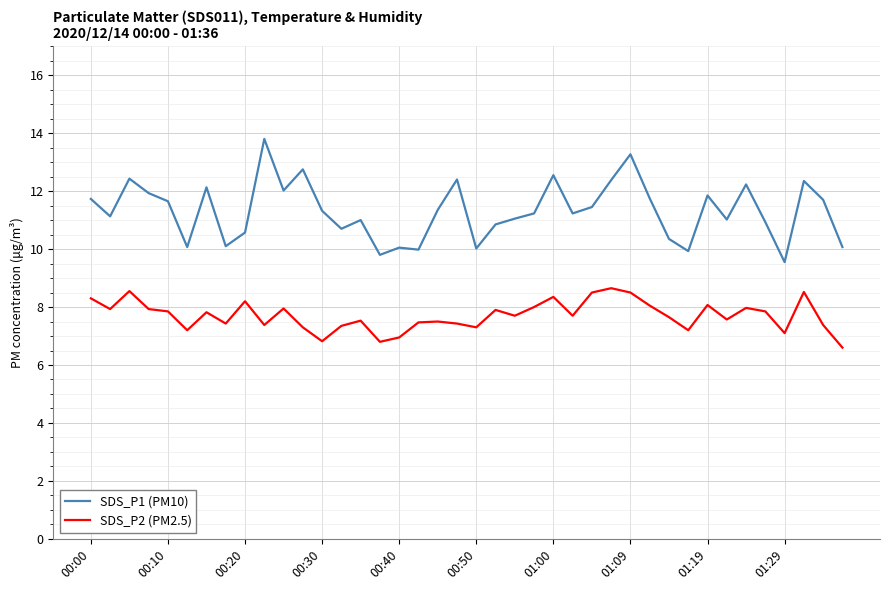

True or false: SDS_P2 (PM2.5) and SDS_P1 (PM10) intersect in this chart.

False